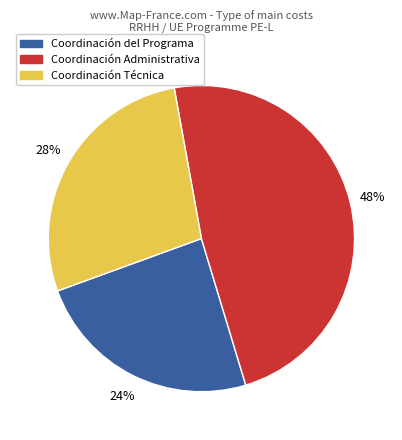

Between Coordinación del Programa and Coordinación Administrativa, which is larger?

Coordinación Administrativa